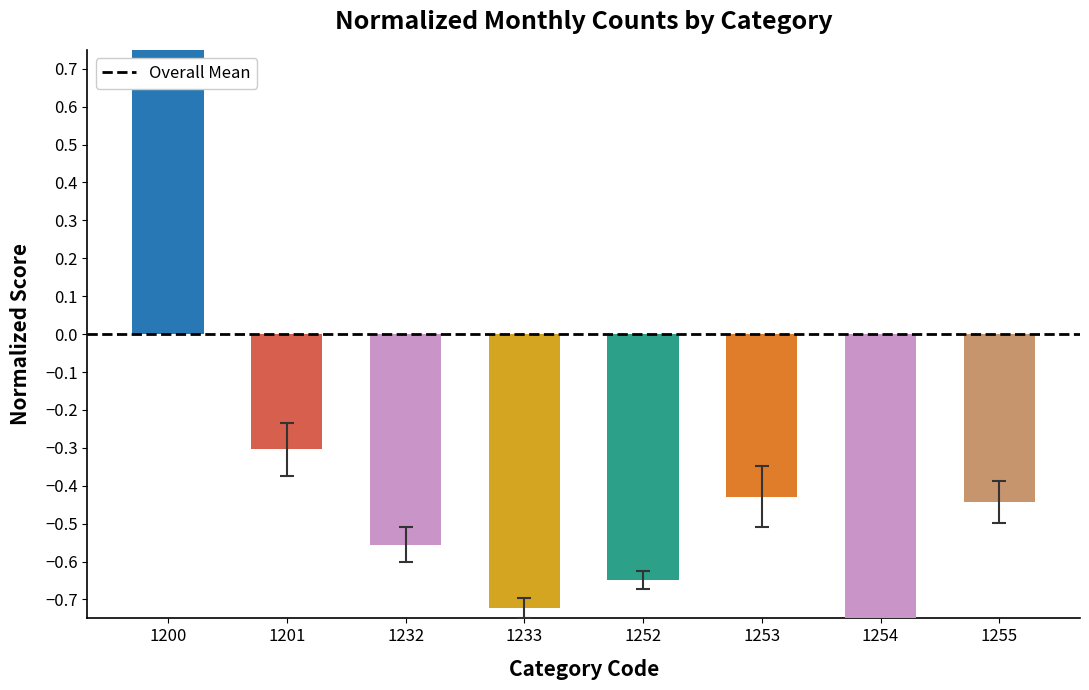

What is the spread (max minus min) of values at 1253?

0.2